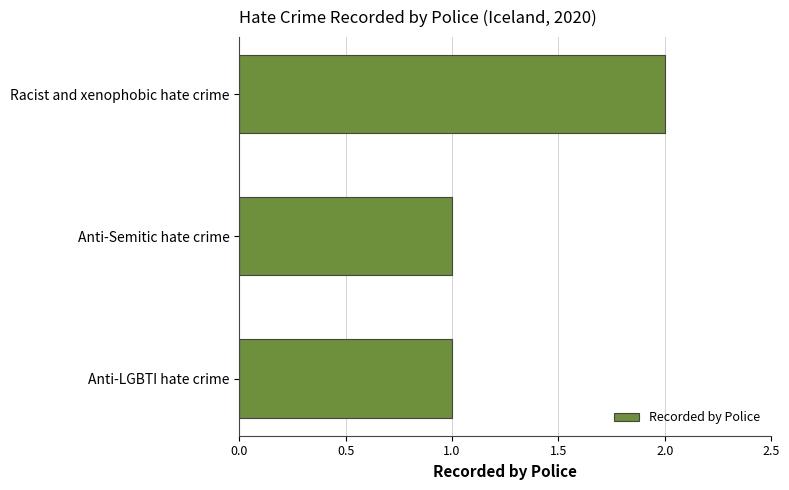

The value at Racist and xenophobic hate crime is 3. True or false?

False